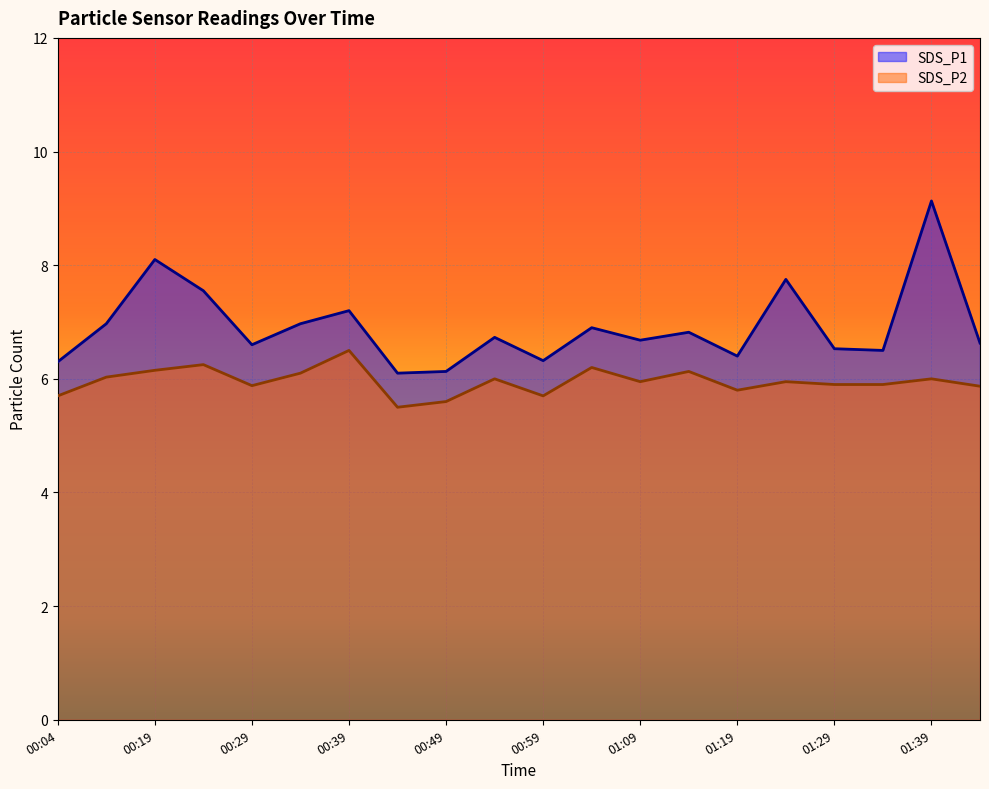

Count the number of categories in the chart.

20